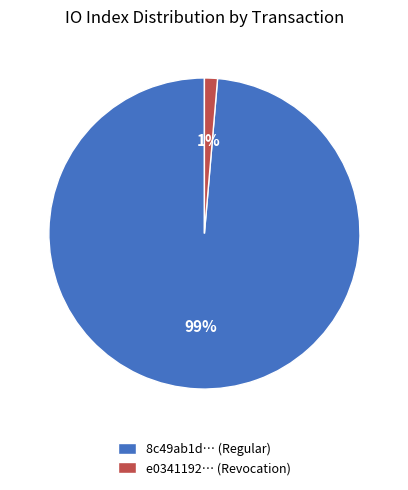

To the nearest percent, what is the average slice percentage?

50%